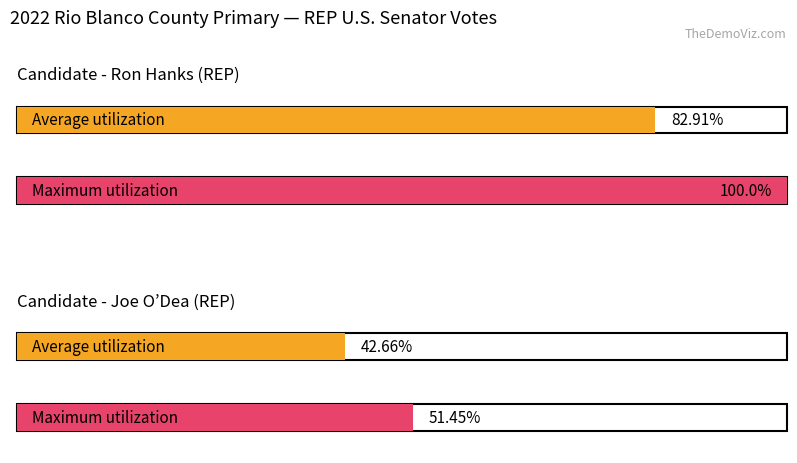

At 0, list the series in order from largest to smallest.

Ron Hanks (REP), Joe O’Dea (REP)